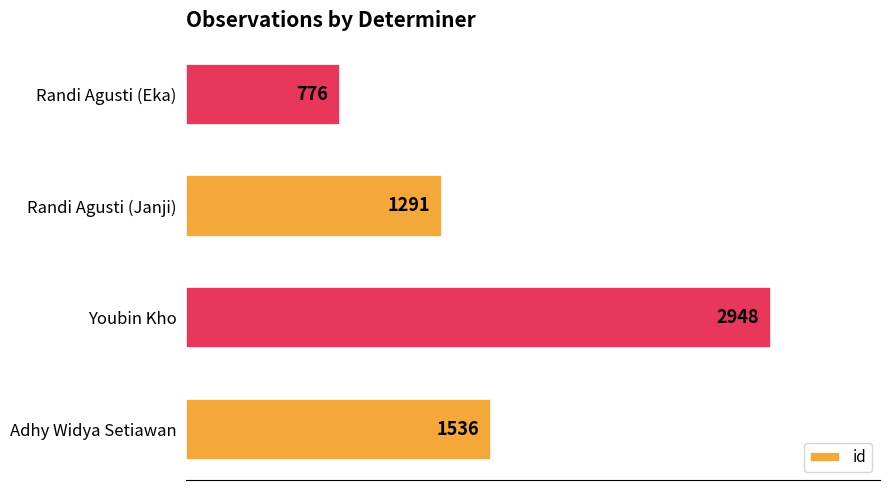

Count the values in the range 1291 to 2948.

3